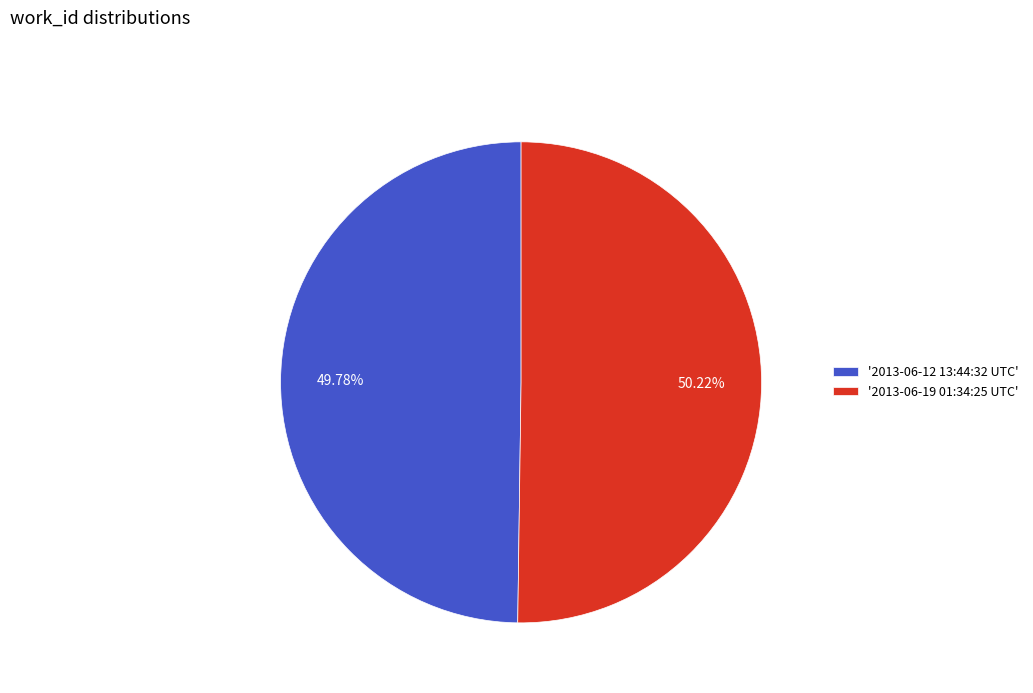

Do '2013-06-19 01:34:25 UTC' and '2013-06-12 13:44:32 UTC' together represent more than half of the pie?

Yes